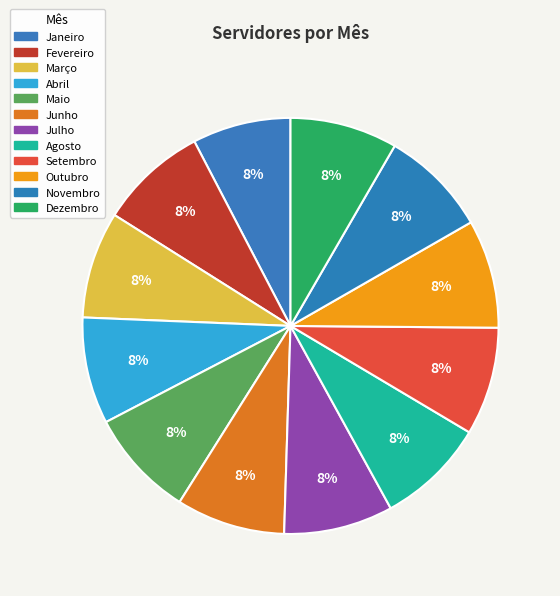

Between Junho and Novembro, which is larger?

Junho